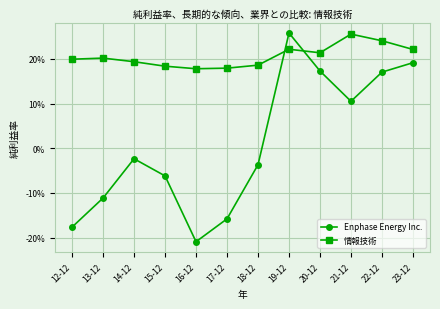

Does the chart have visible grid lines?

Yes